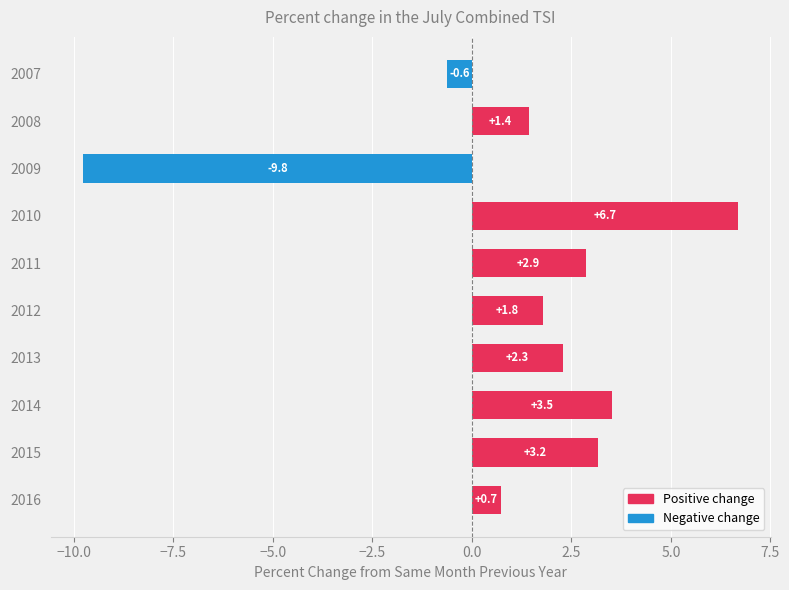

Rank the categories by value from highest to lowest.

2010, 2014, 2015, 2011, 2013, 2012, 2008, 2016, 2007, 2009